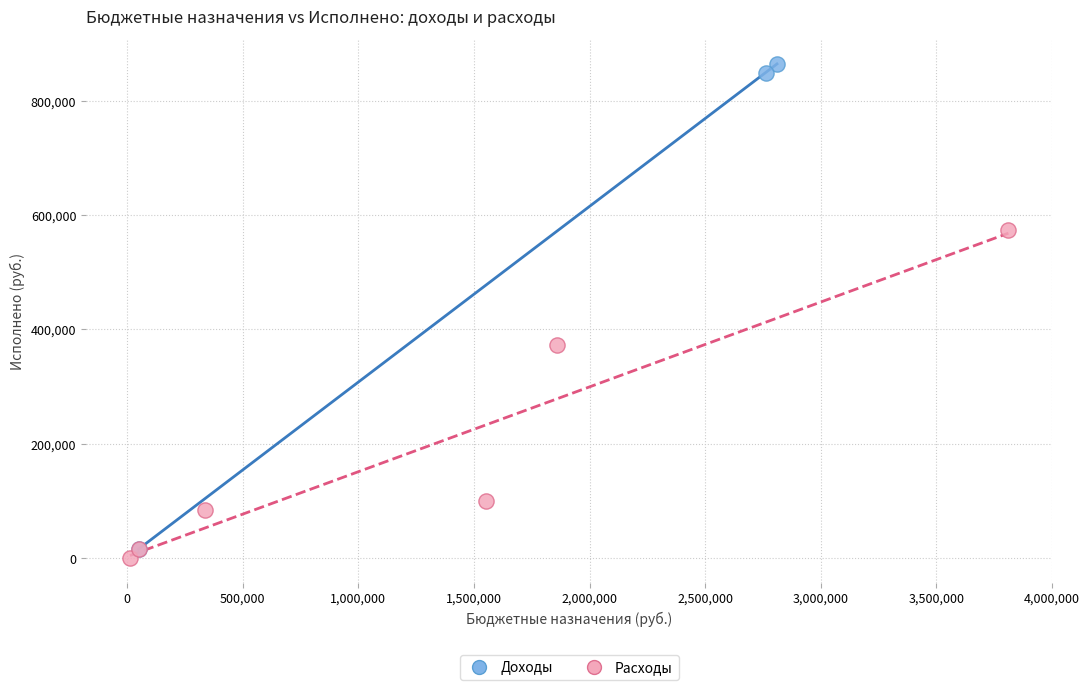

Which series has the widest spread of Y values?

Доходы